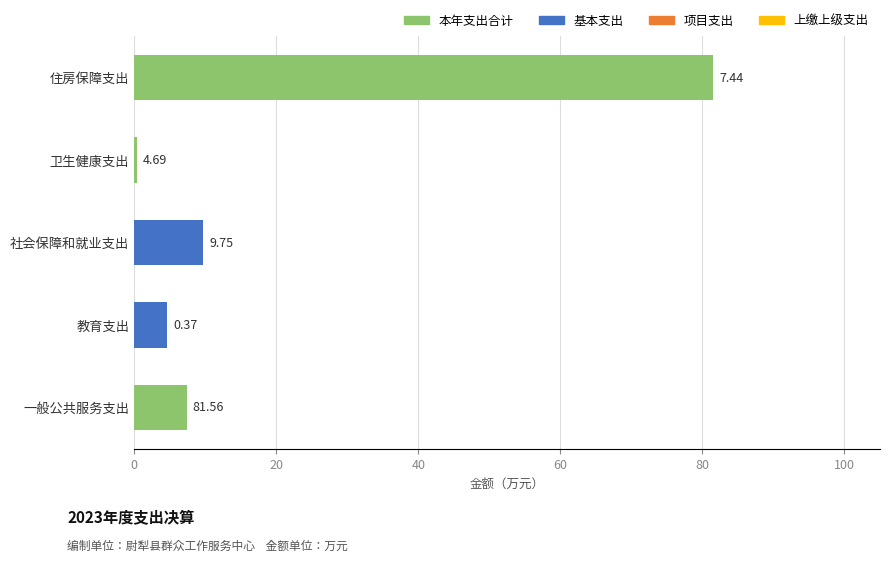

Between 教育支出 and 社会保障和就业支出, which is larger?

社会保障和就业支出